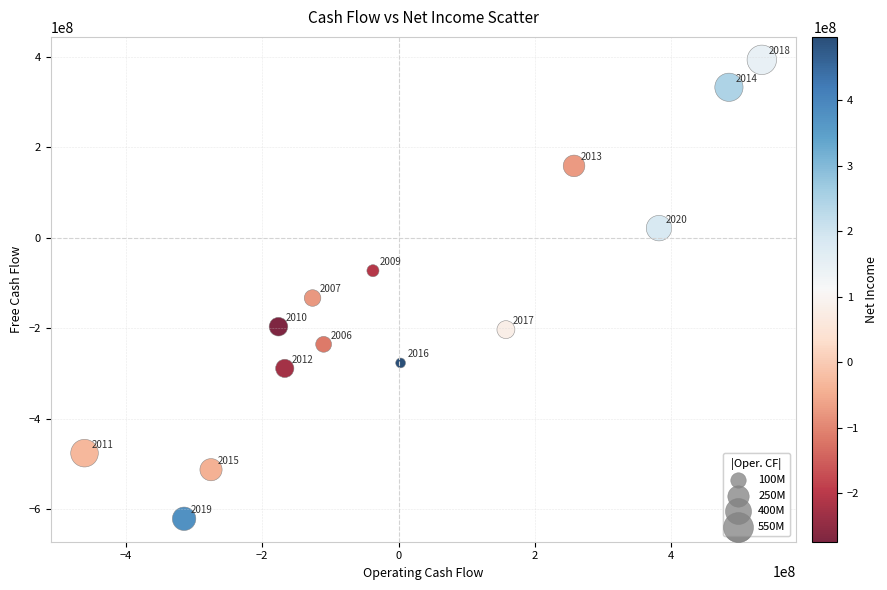

What is the range of X values (max minus min)?

993252265.2